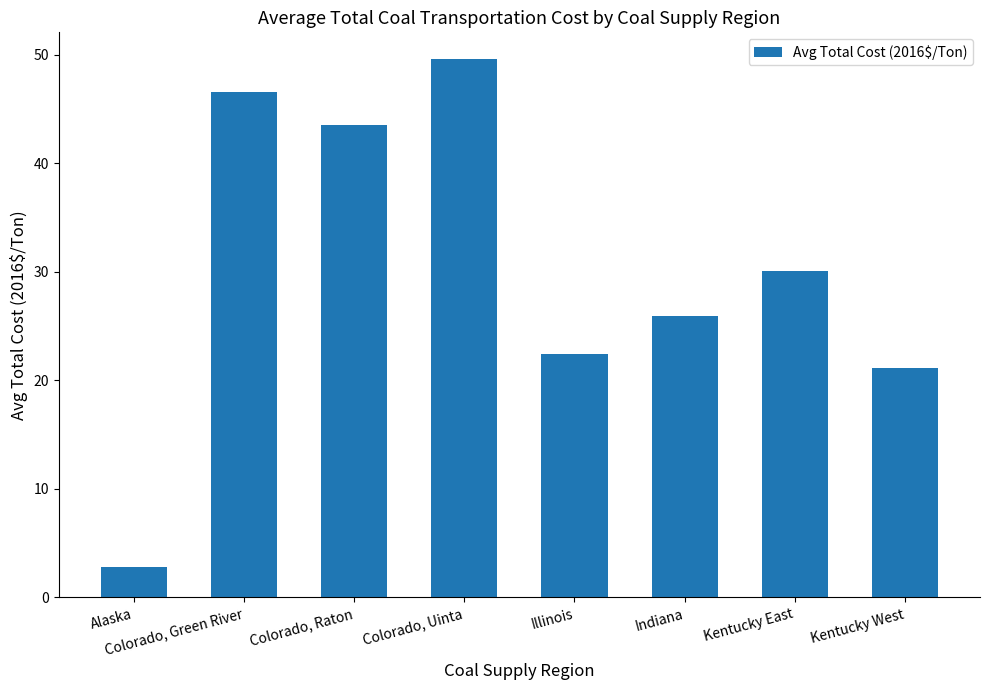

Where does the data first go above 30?

Colorado, Green River